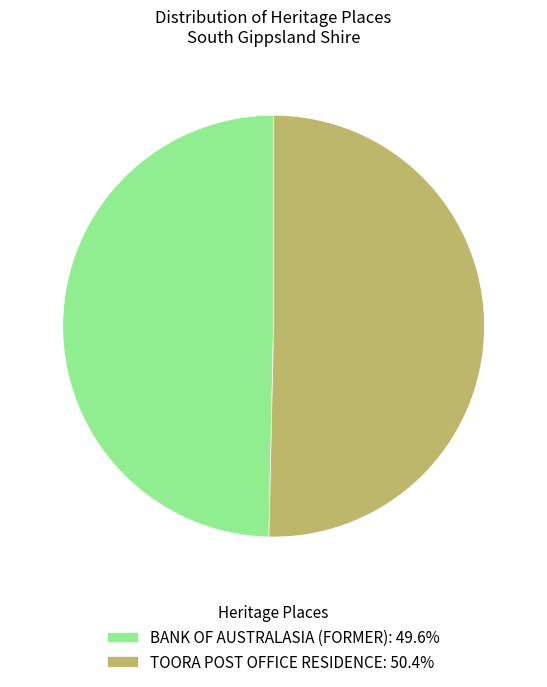

Approximately how many times larger is the value at BANK OF AUSTRALASIA (FORMER): 49.6% compared to TOORA POST OFFICE RESIDENCE: 50.4%?

1.0